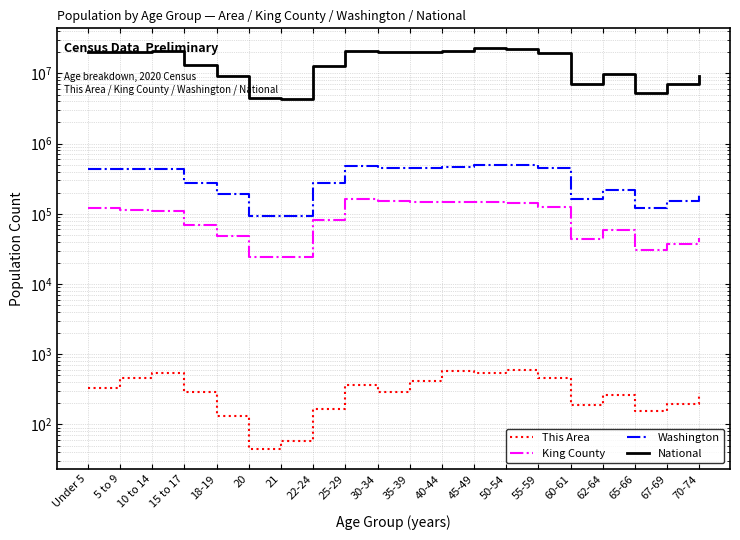

How many lines are shown in the chart?

4